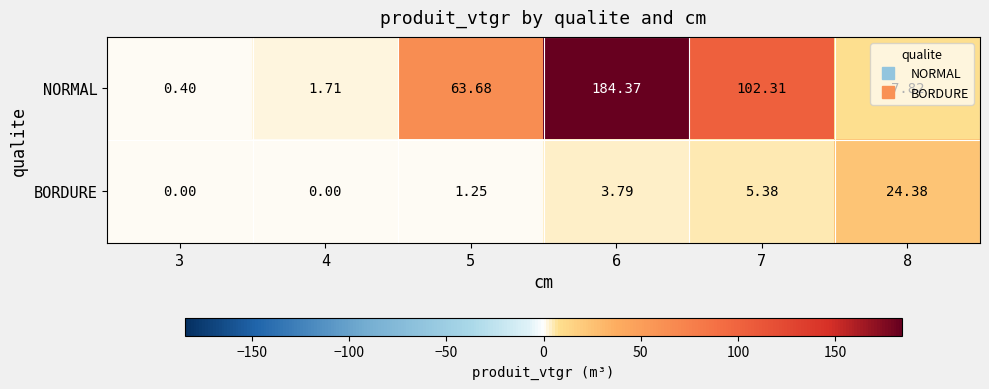

Which series has the widest spread of values?

NORMAL